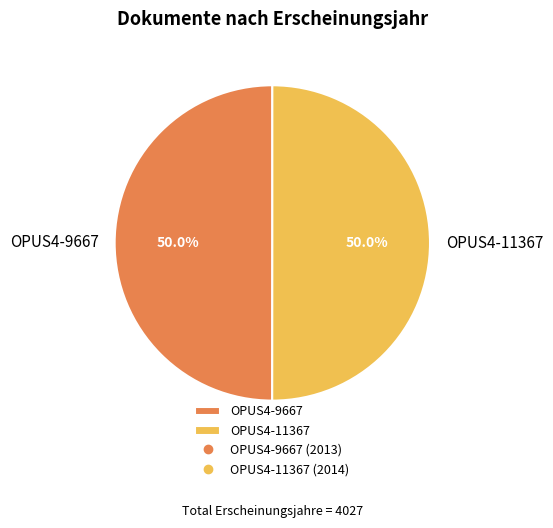

Combined, do OPUS4-9667 and OPUS4-11367 account for over 50%?

Yes